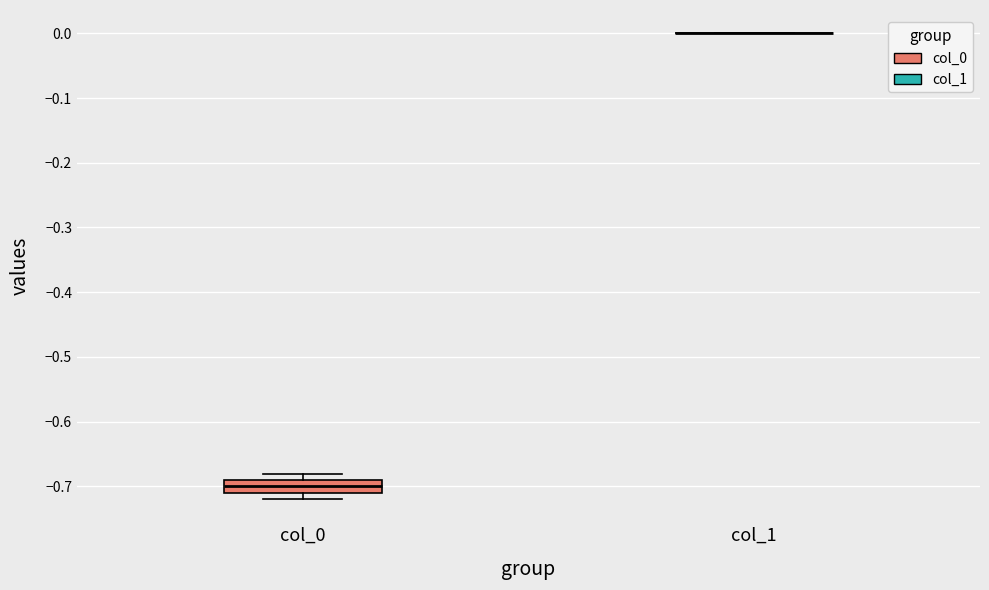

Where does the median line of the box for col_0 sit on the y-axis? The values are not printed on the chart, so give them approximately, as read against the axis.

-0.70